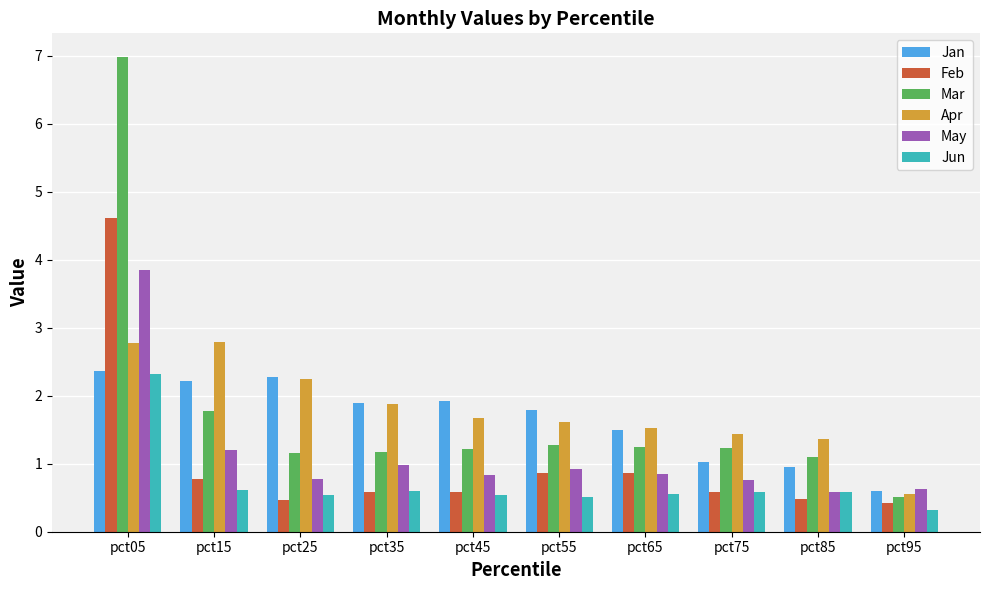

What is the total value across all series at pct95?

3.0